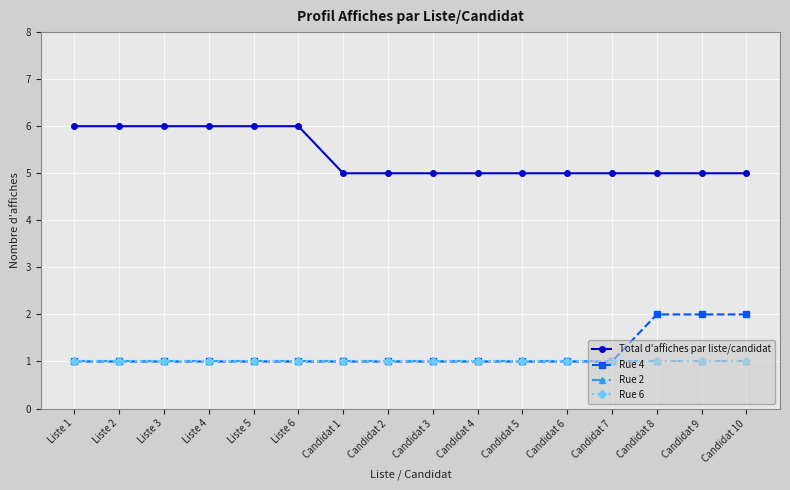

What are all the series names shown in the legend?

Total d'affiches par liste/candidat, Rue 4, Rue 2, Rue 6